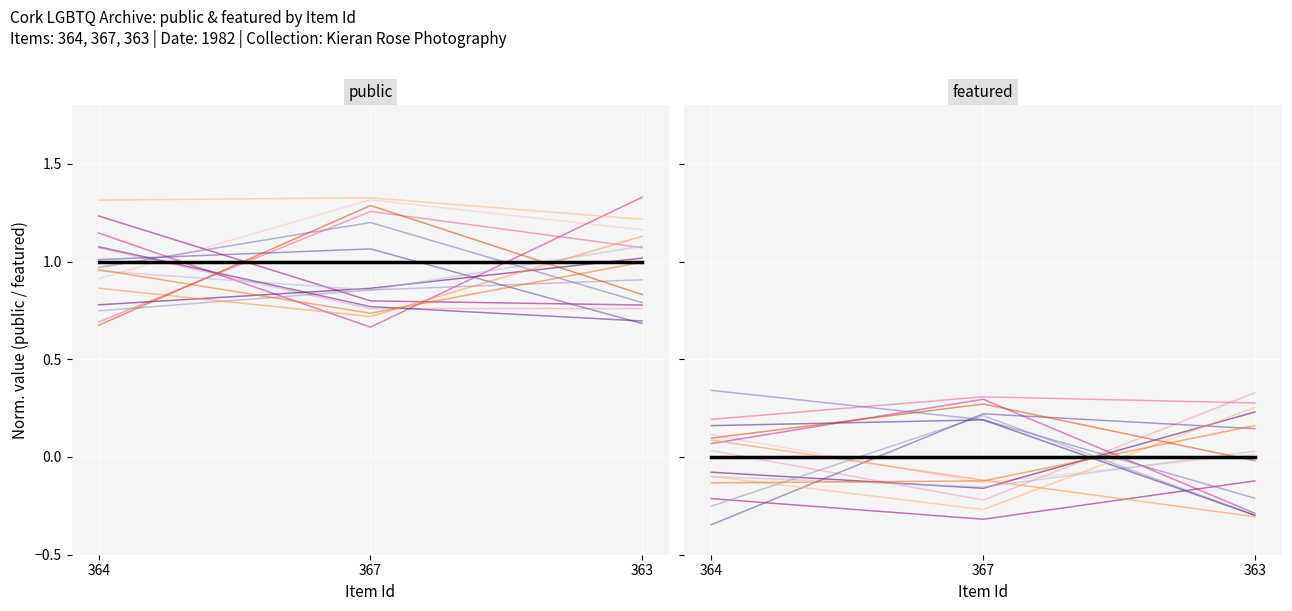

At which category is the sum across all series the highest?

363